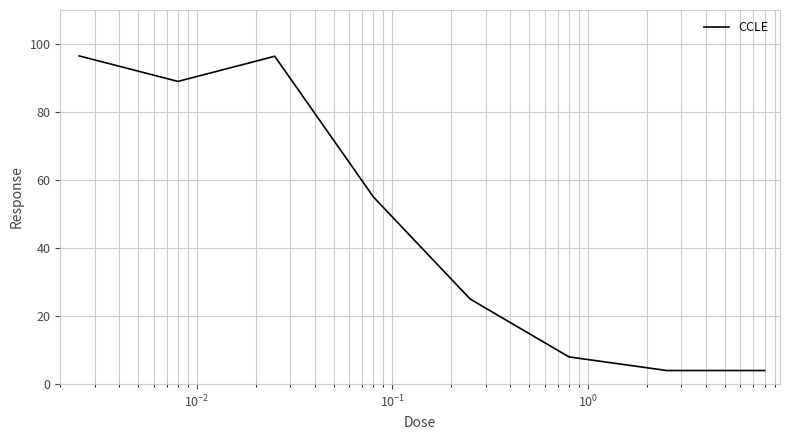

What is the difference between the second highest and minimum values?

92.4